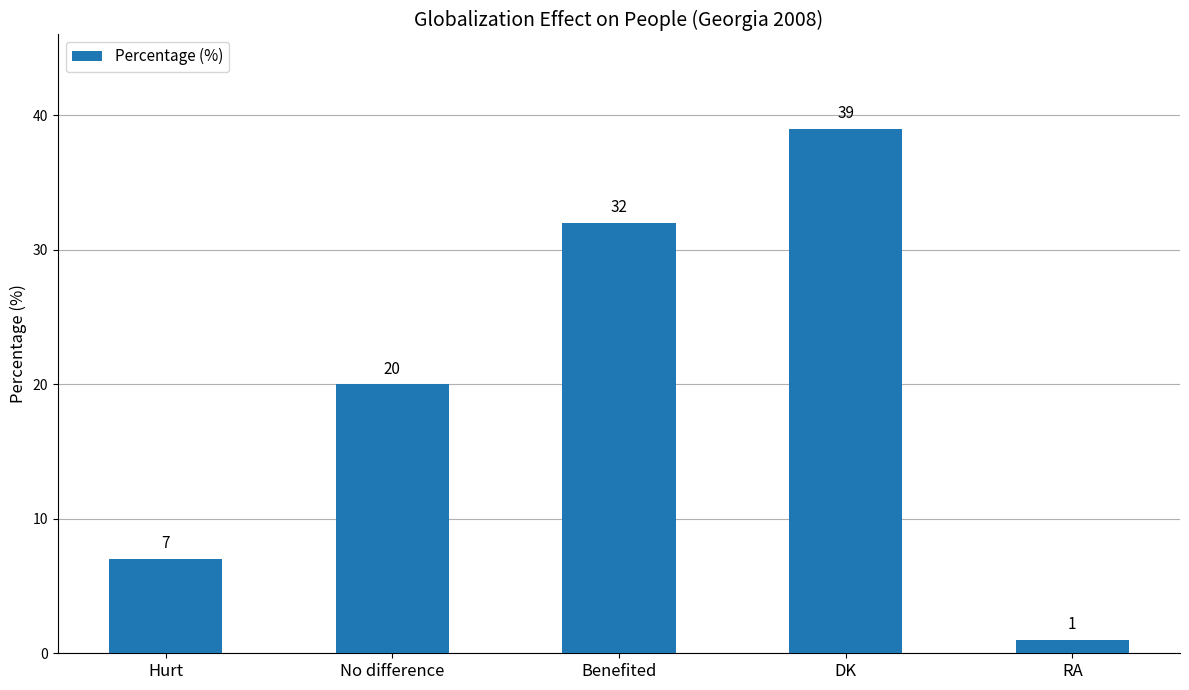

What is the difference between the maximum and minimum values?

38